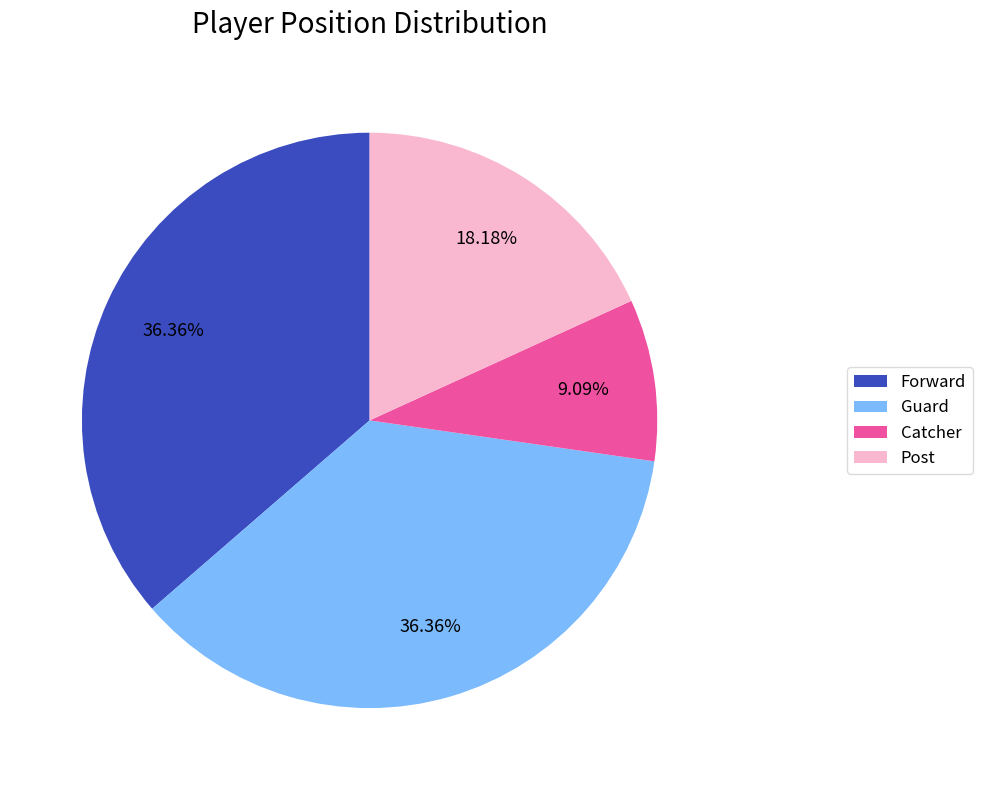

Is the sum of Post and Catcher greater than half?

No